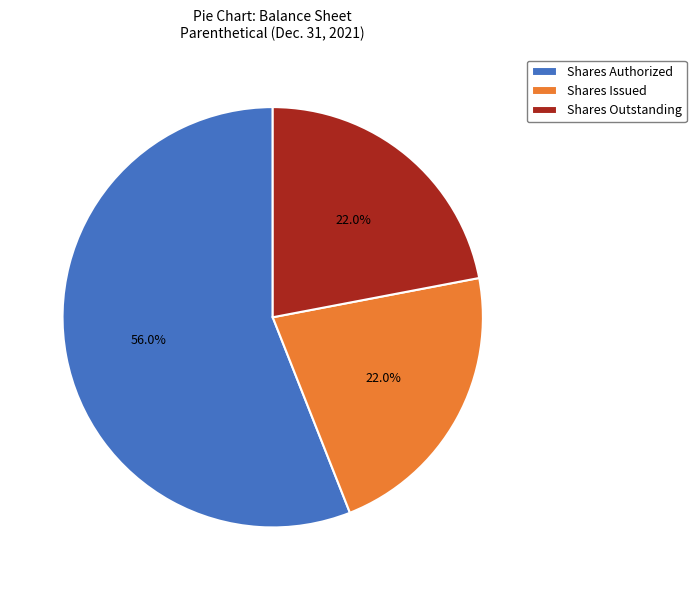

What percentage is NOT represented by Shares Outstanding?

78.0%